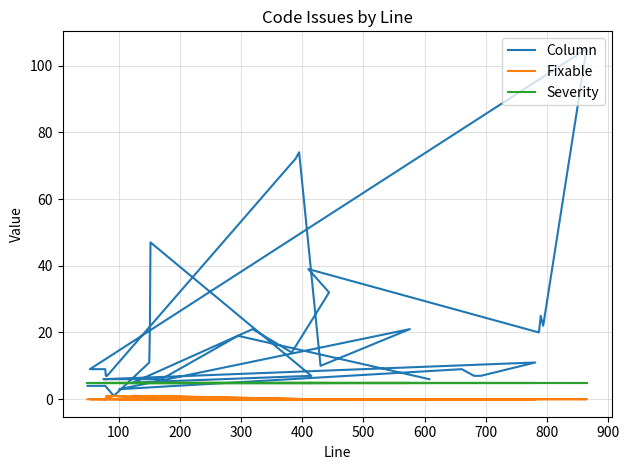

True or false: Severity and Fixable cross at least once.

False